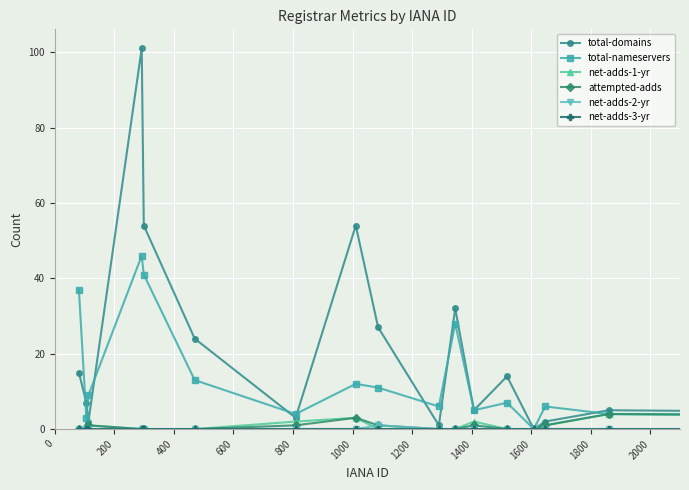

Which series has the widest spread of values?

total-domains